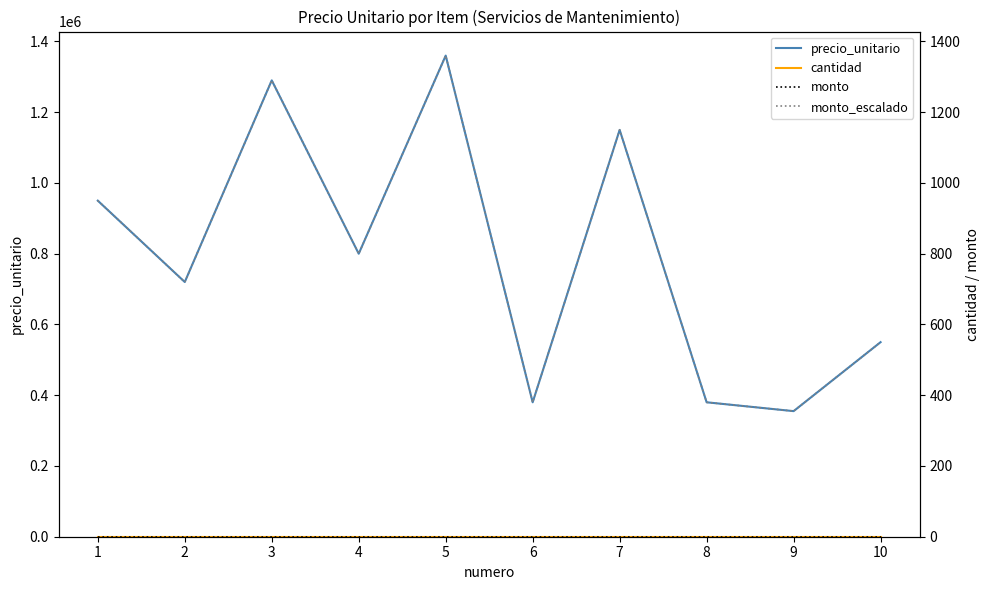

What is the difference between the highest and lowest values at 5?

1360000